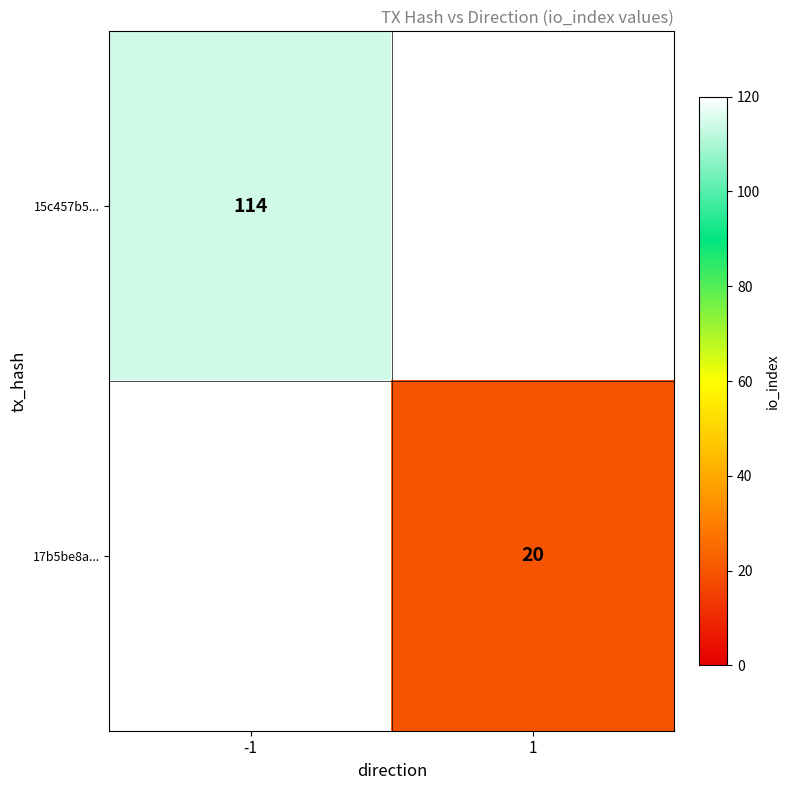

What is the spread (max minus min) of values at -1?

114